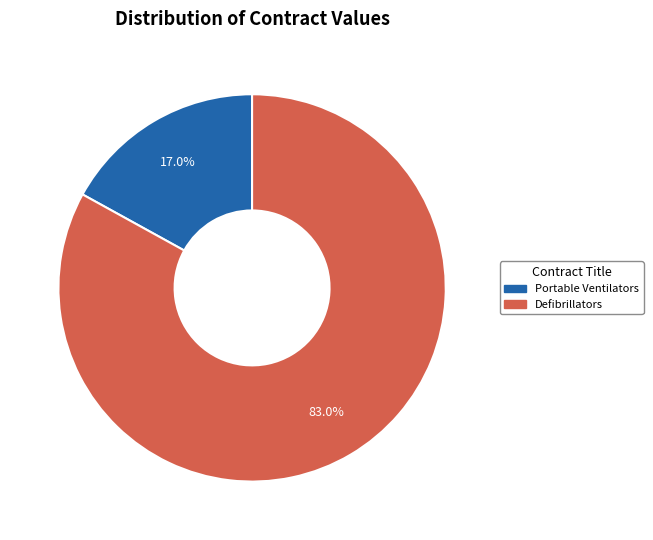

To the nearest percent, what is the difference between the Defibrillators and Portable Ventilators slice percentages?

66%